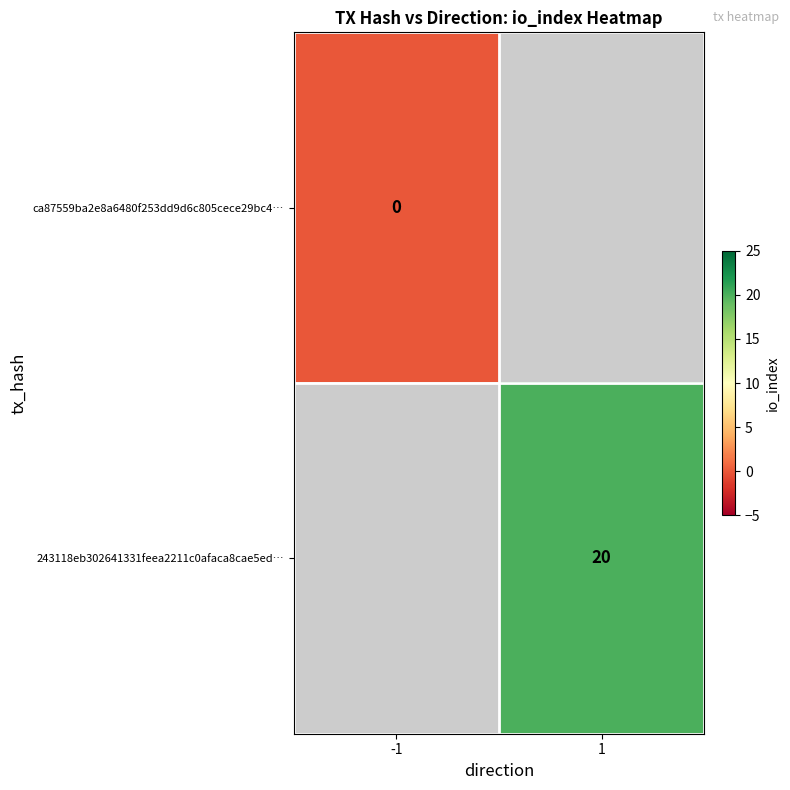

The 243118eb302641331feea2211c0afaca8cae5ed… series shows 8 at 1. True or false?

False